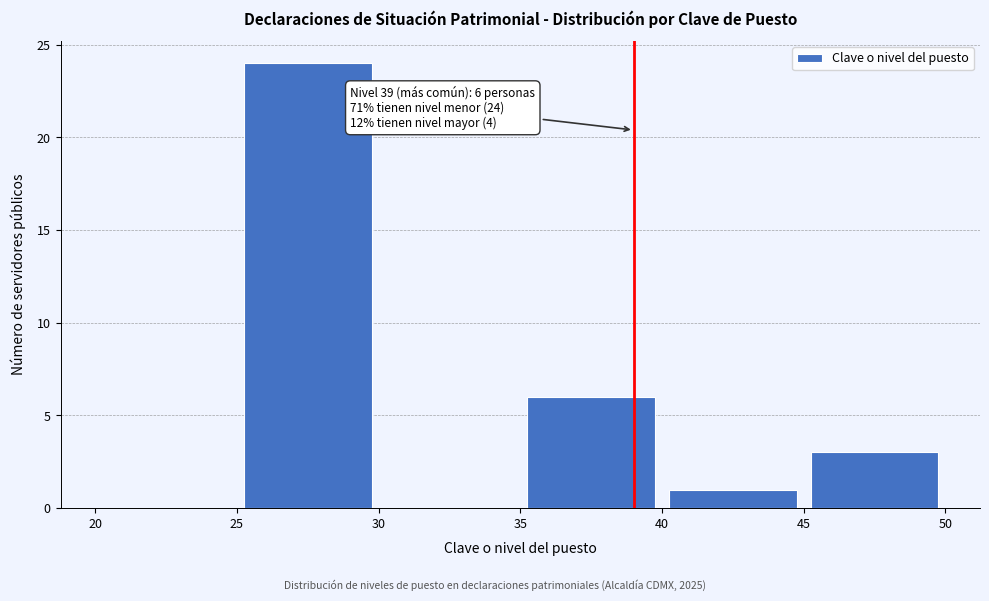

Over which range of the x-axis is the bar tallest?

25 to 30